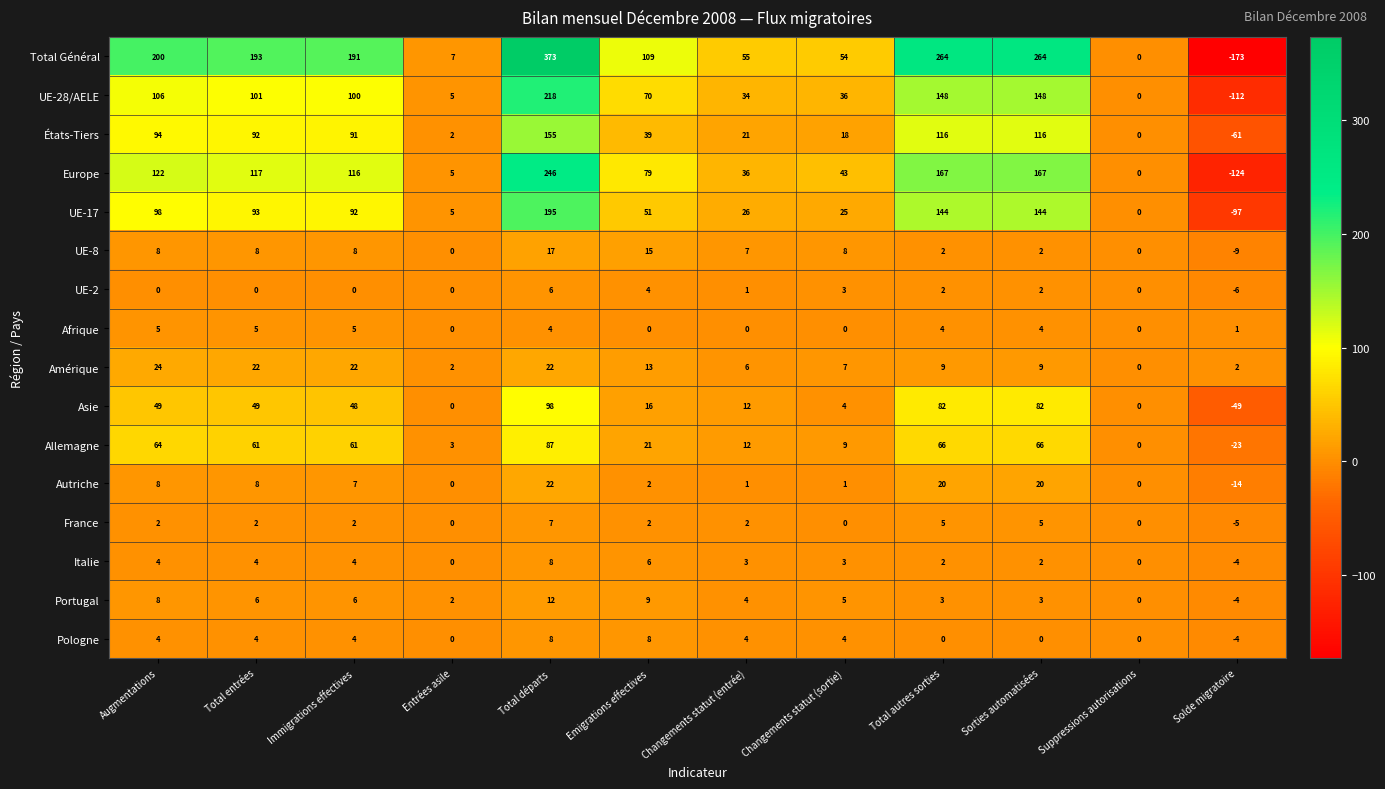

The value of Amérique at Augmentations is 24. True or false?

True